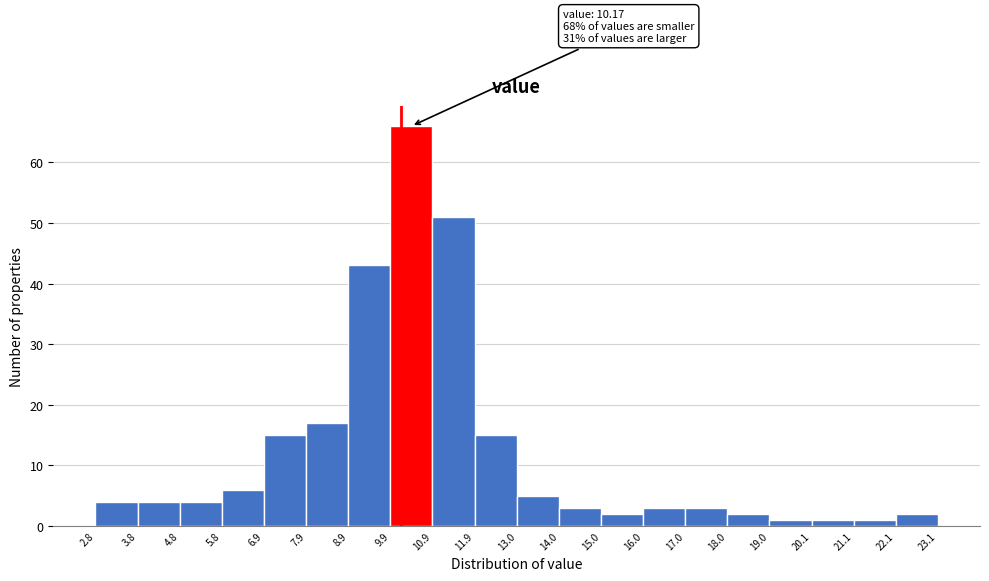

Which range on the x-axis has the tallest bar?

9.9 to 10.9